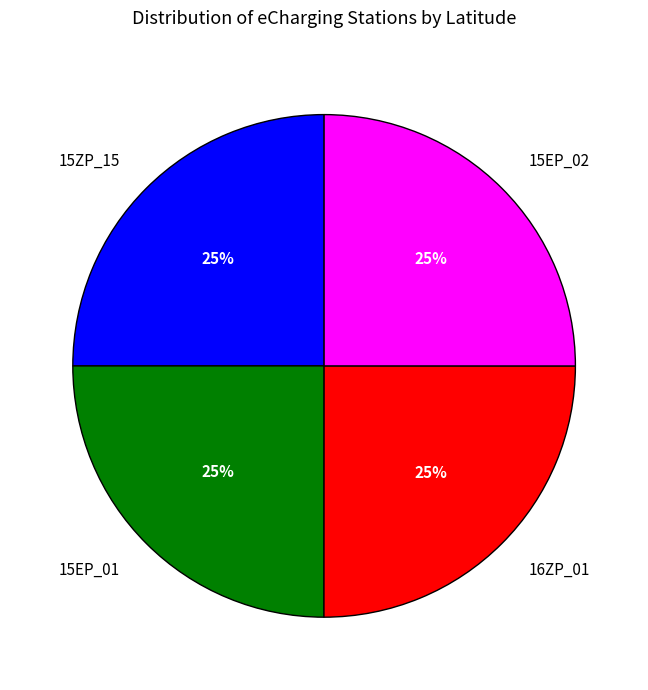

Is there a majority slice in this chart?

No